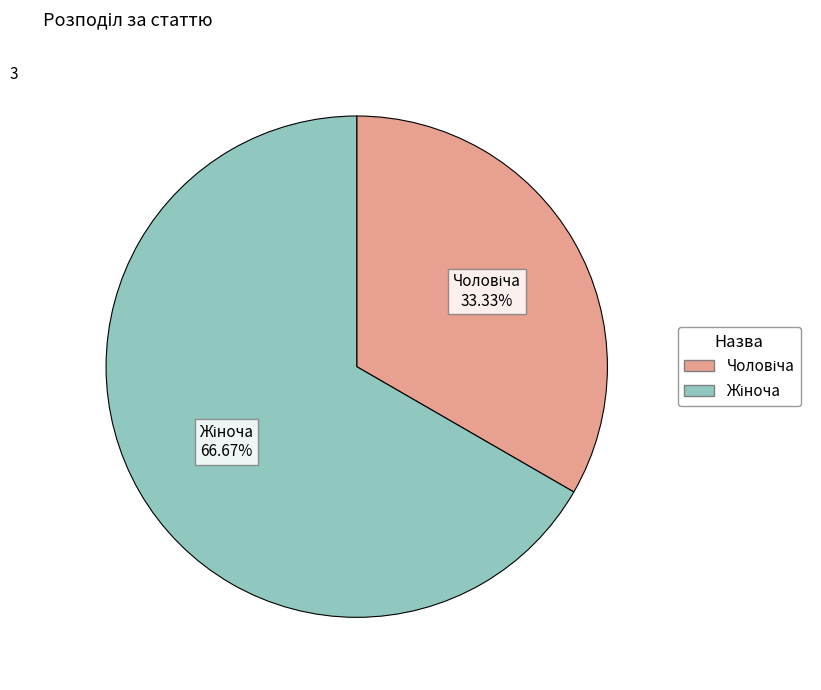

Does any single category account for the majority?

Yes